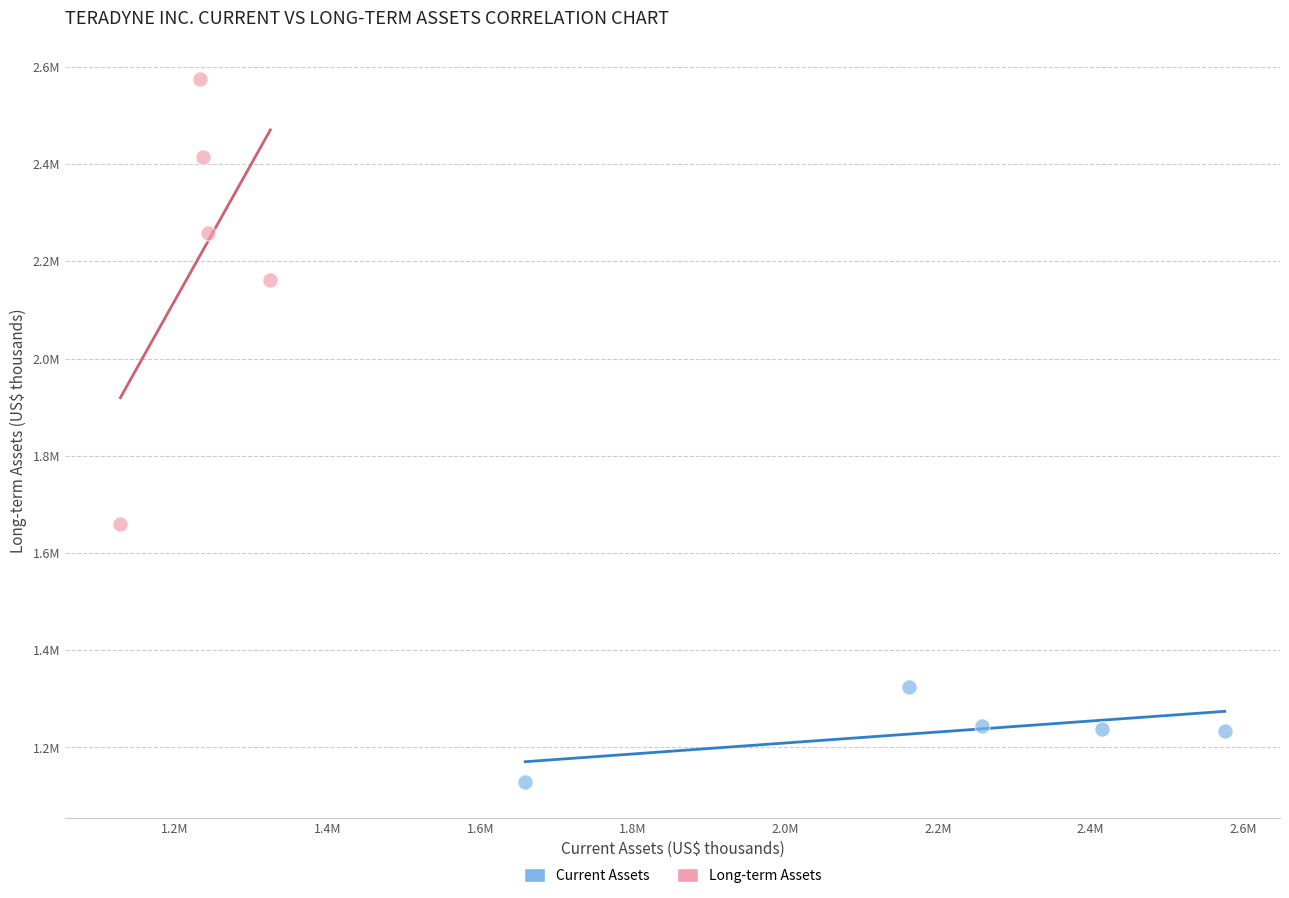

Which series has the largest Y range (max minus min)?

Long-term Assets